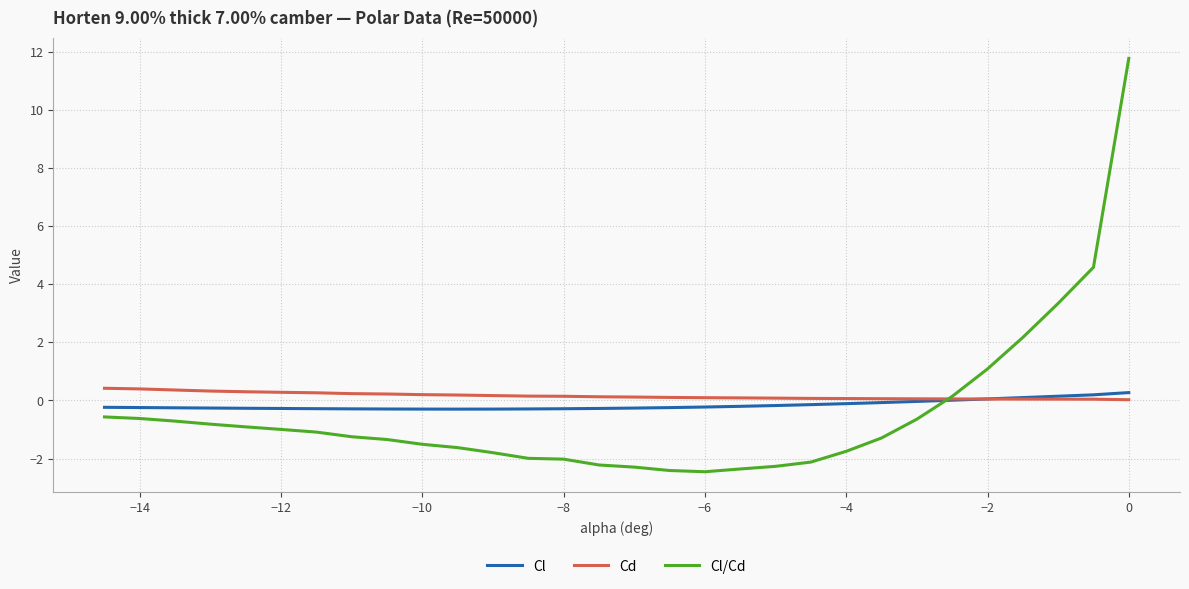

What is the minimum value for Cl/Cd?

-2.5